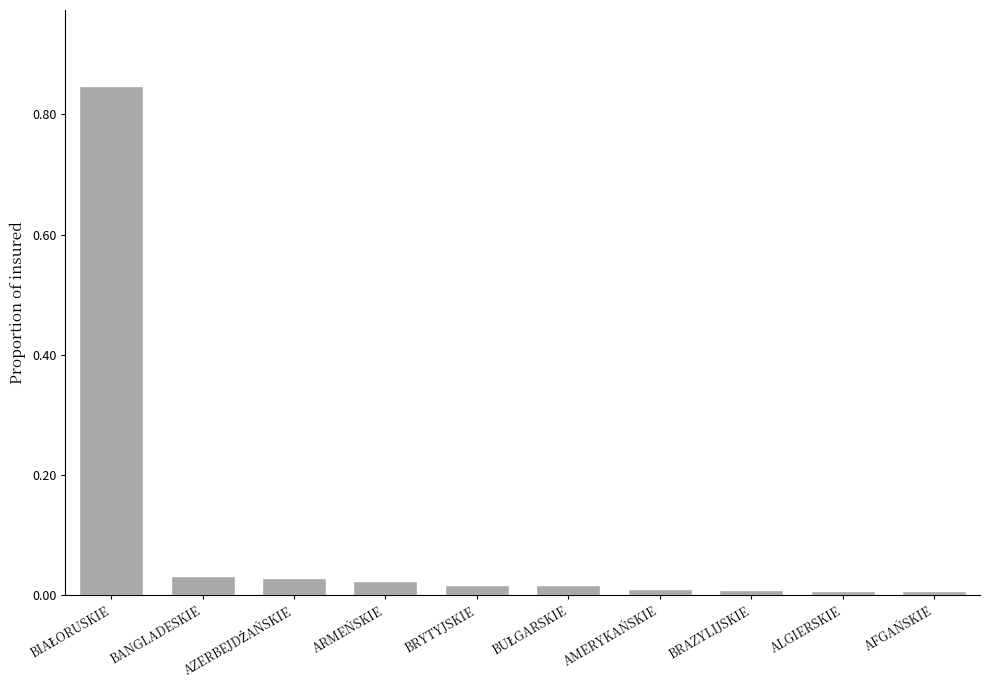

What position from the left is BRAZYLIJSKIE?

8